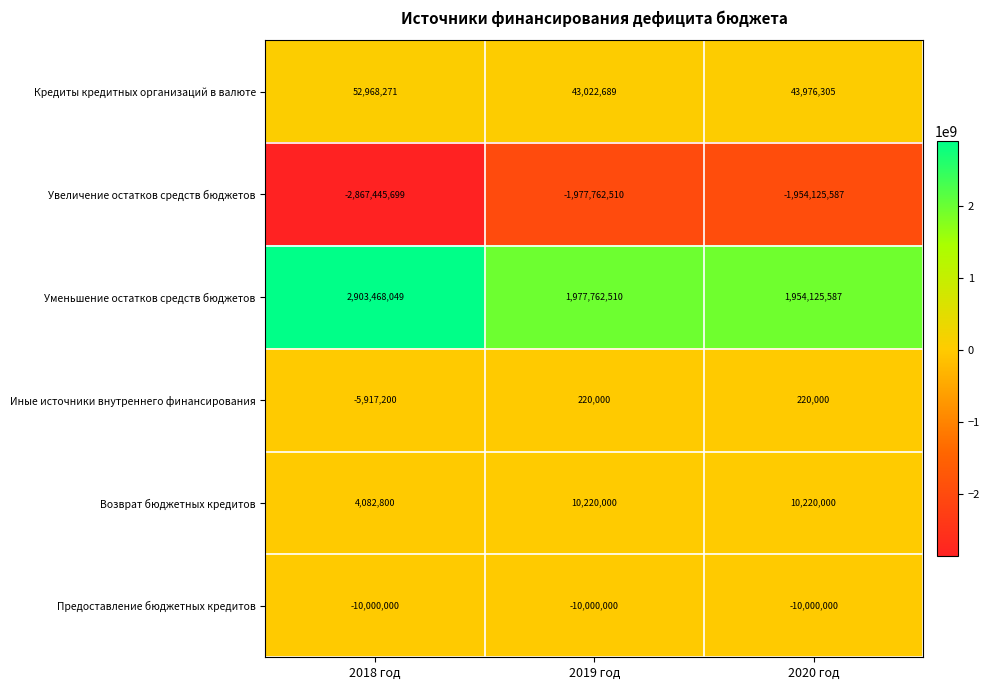

Which series has the widest spread of values?

Уменьшение остатков средств бюджетов